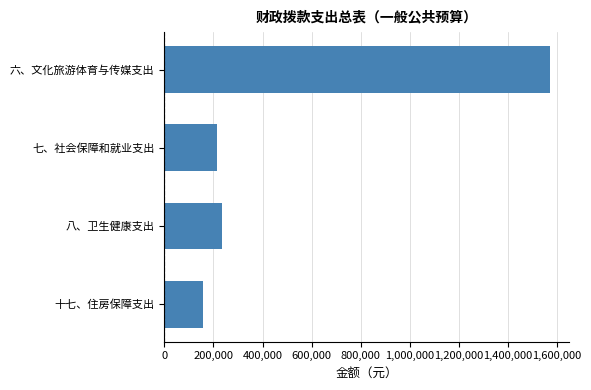

Reading top to bottom, list all the values displayed in this chart.

六、文化旅游体育与传媒支出=1569168	七、社会保障和就业支出=216339	八、卫生健康支出=233647	十七、住房保障支出=158104